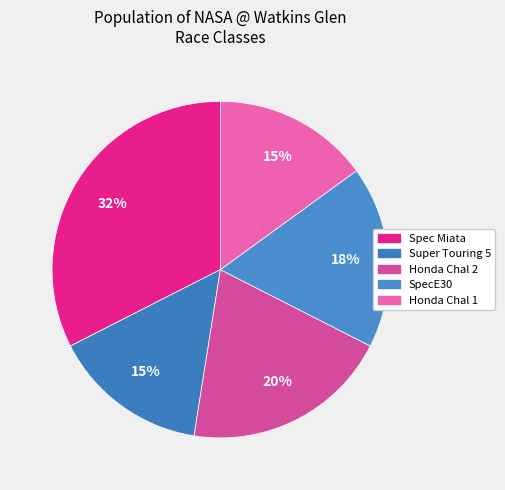

To the nearest percent, what is the average slice percentage?

20%